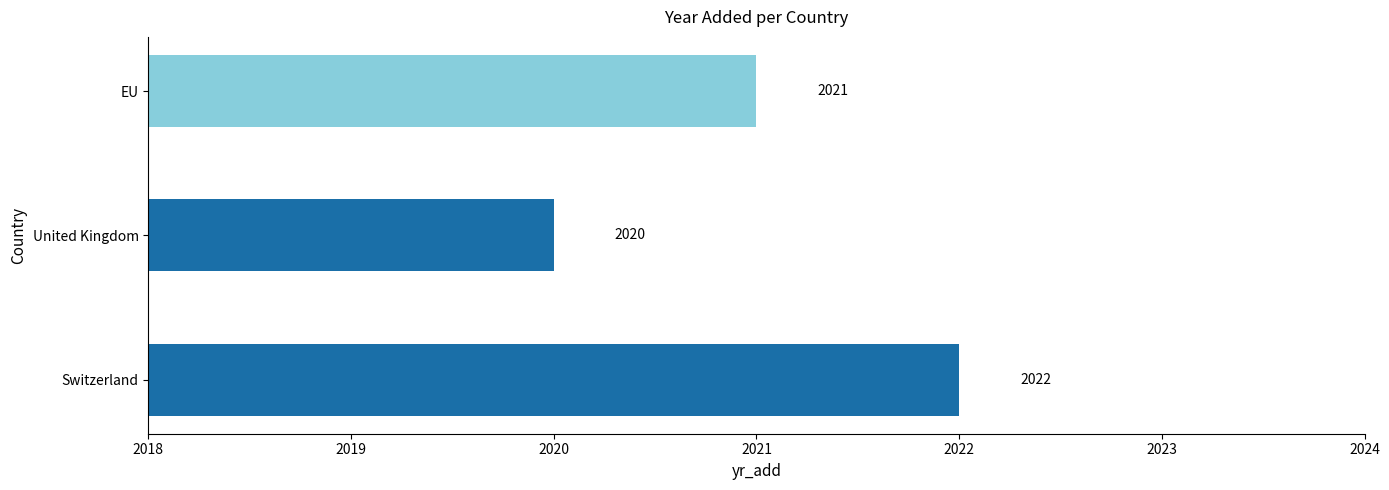

How many values are below 2021?

1